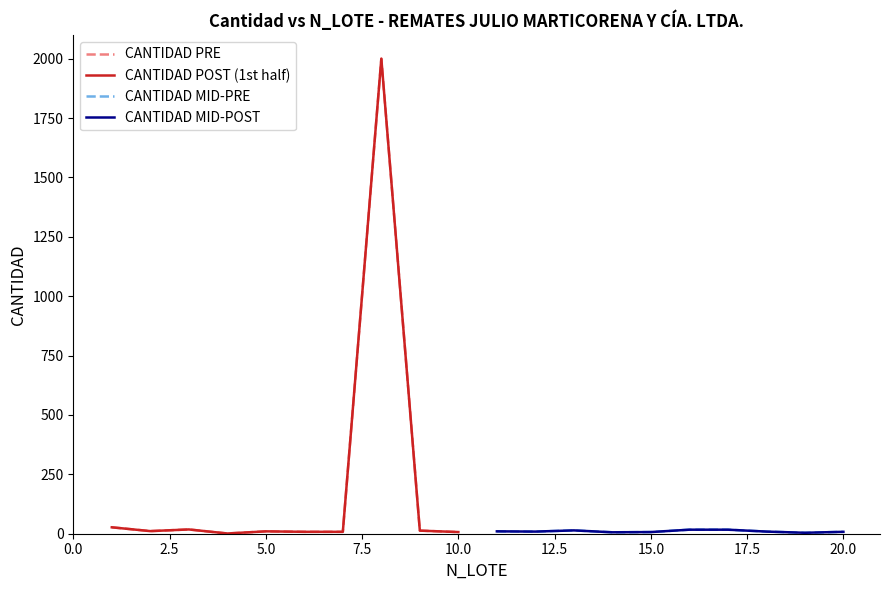

List the labels in order of CANTIDAD PRE value, smallest first.

7.5, 22.5, 12.5, 15.0, 10.0, 2.5, 20.0, 5.0, 0.0, 17.5